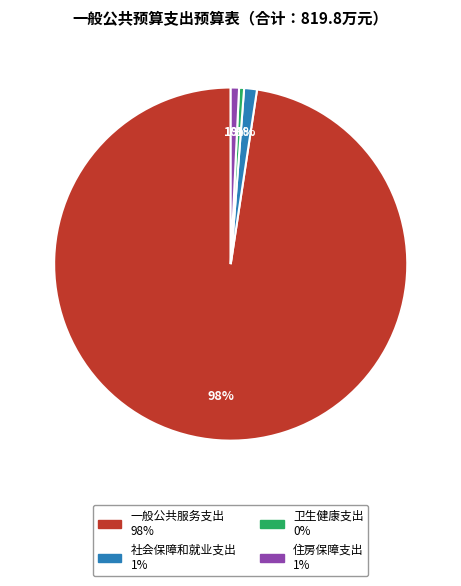

To the nearest percent, what percentage of the pie is 一般公共服务支出?

98%